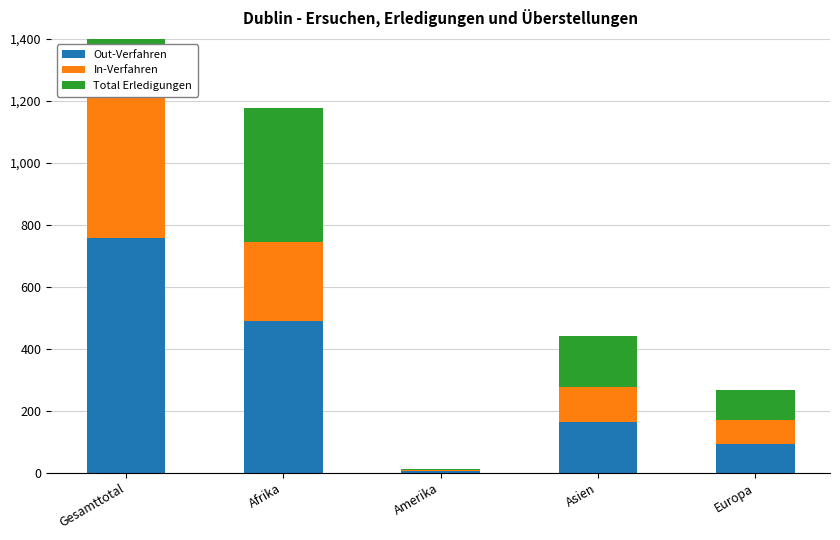

How many bars are there in each group?

3